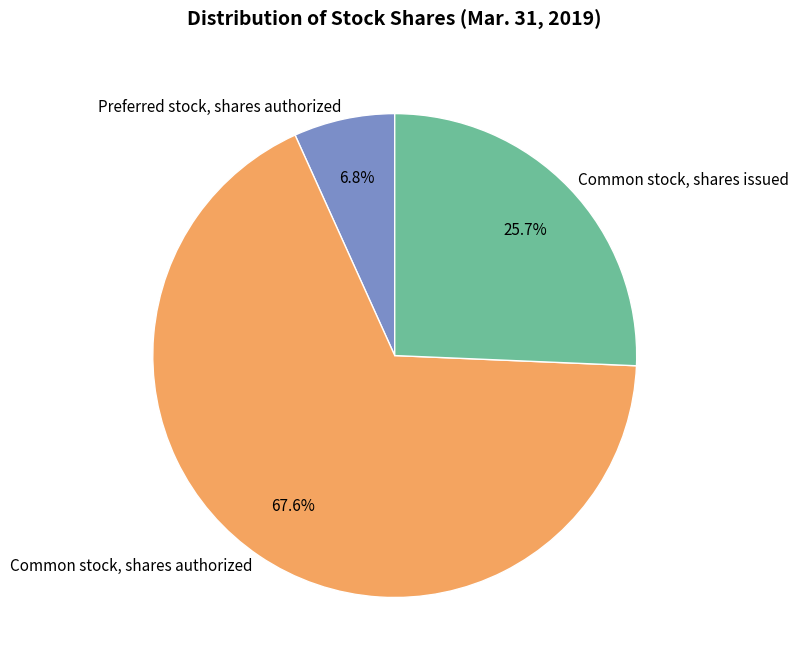

Approximately how many times larger is the value at Common stock, shares issued compared to Common stock, shares authorized?

0.4